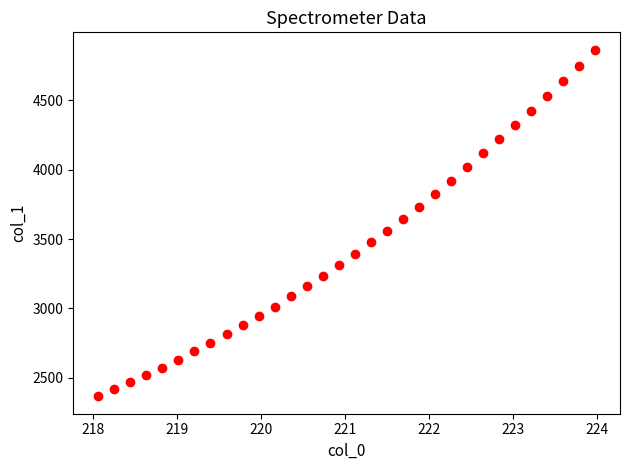

What is the range of X values (max minus min)?

5.9